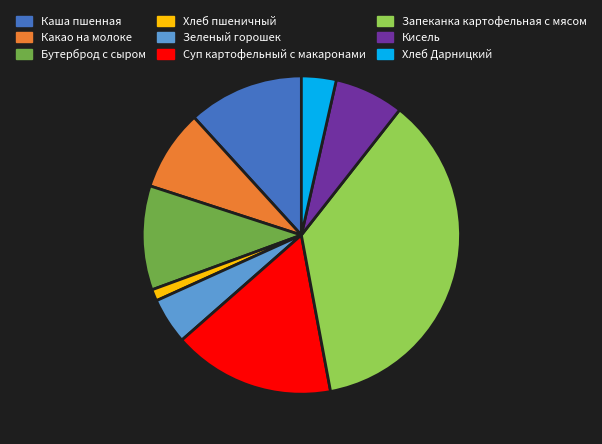

Which slice is the smallest?

Хлеб пшеничный